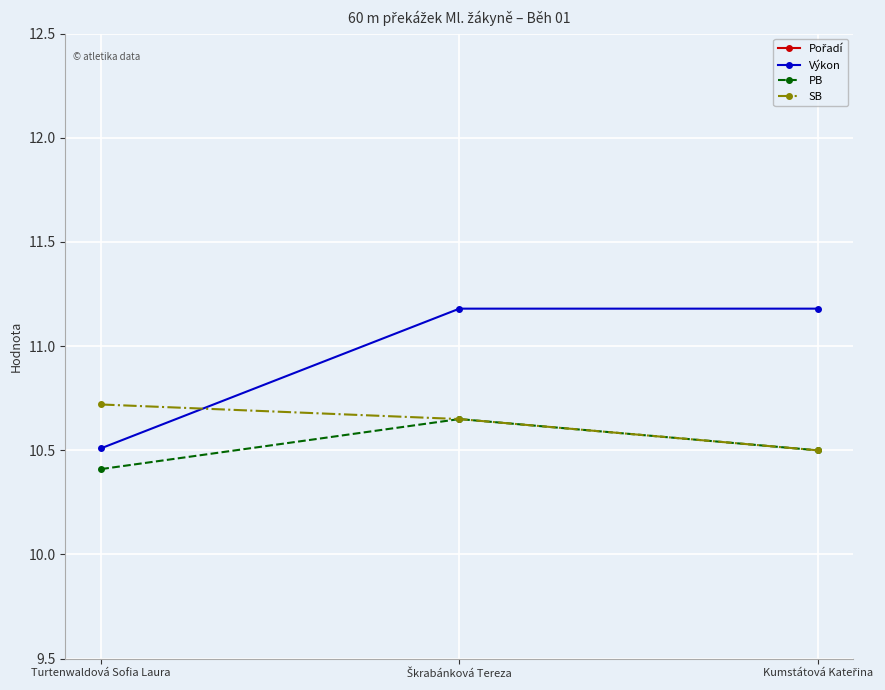

What is the value of the SB point at the 2nd from the left?

10.7